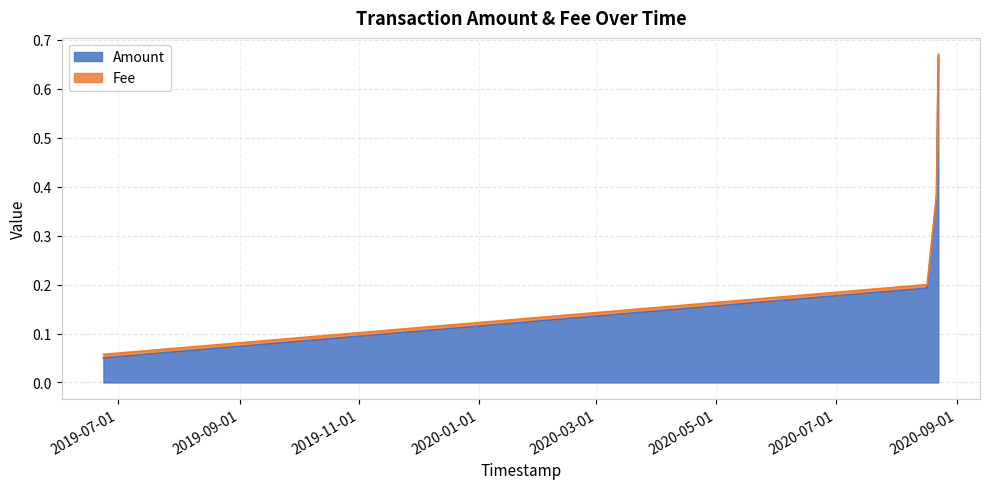

What is the sum of the Amount values at 2019-06-23 14:20:53 and 2020-08-16 15:15:12?

0.2